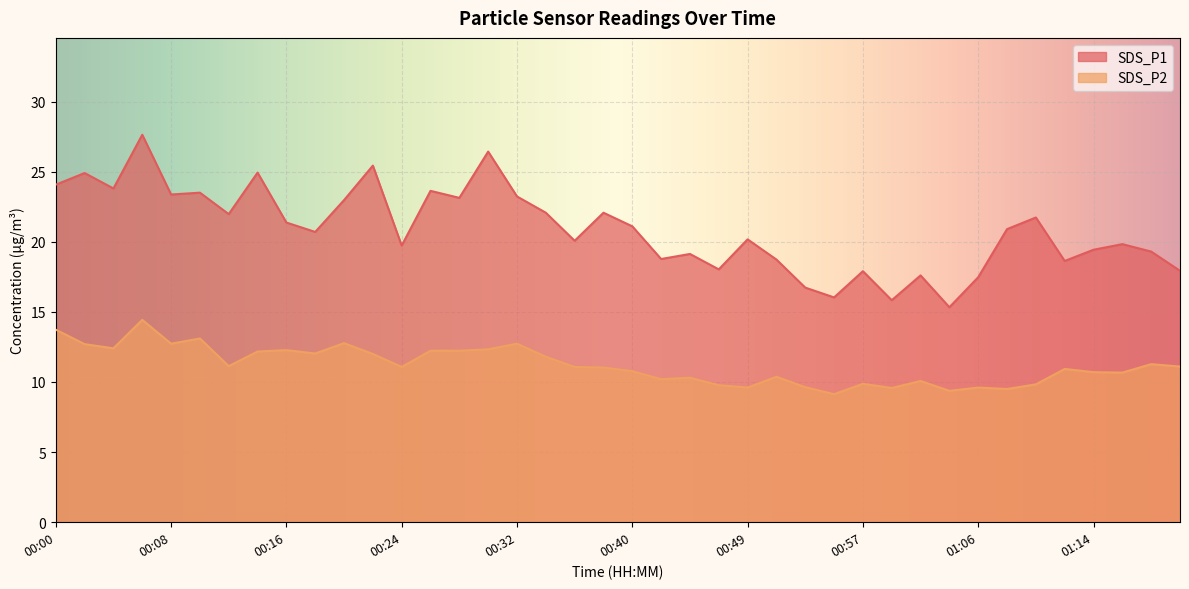

True or false: SDS_P2 and SDS_P1 cross at least once.

False